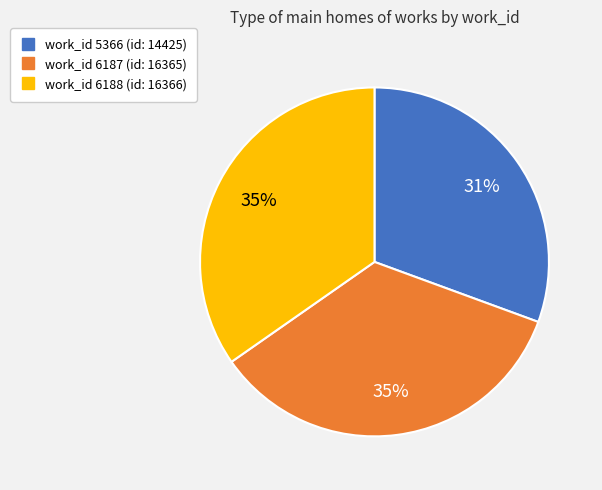

To the nearest percent, what is the average slice percentage?

33%